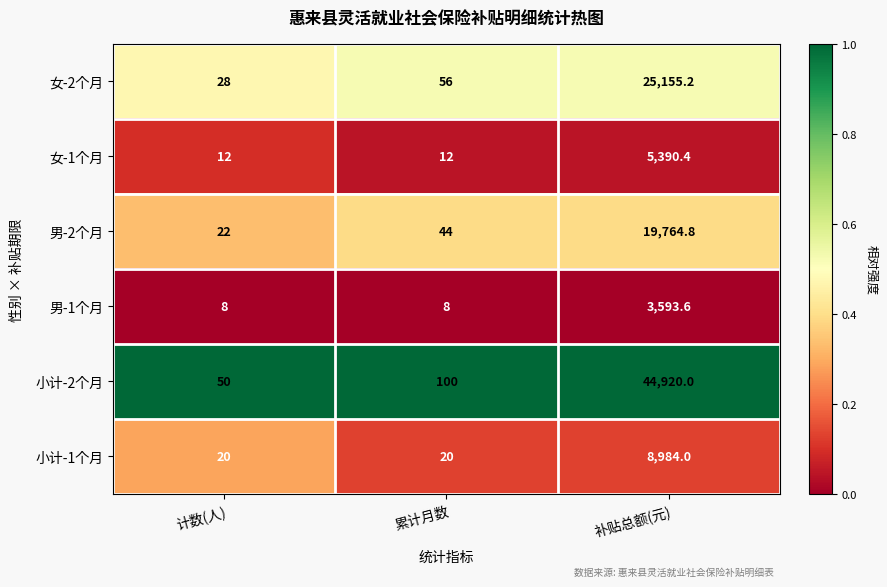

At which category is the sum across all series the highest?

补贴总额(元)